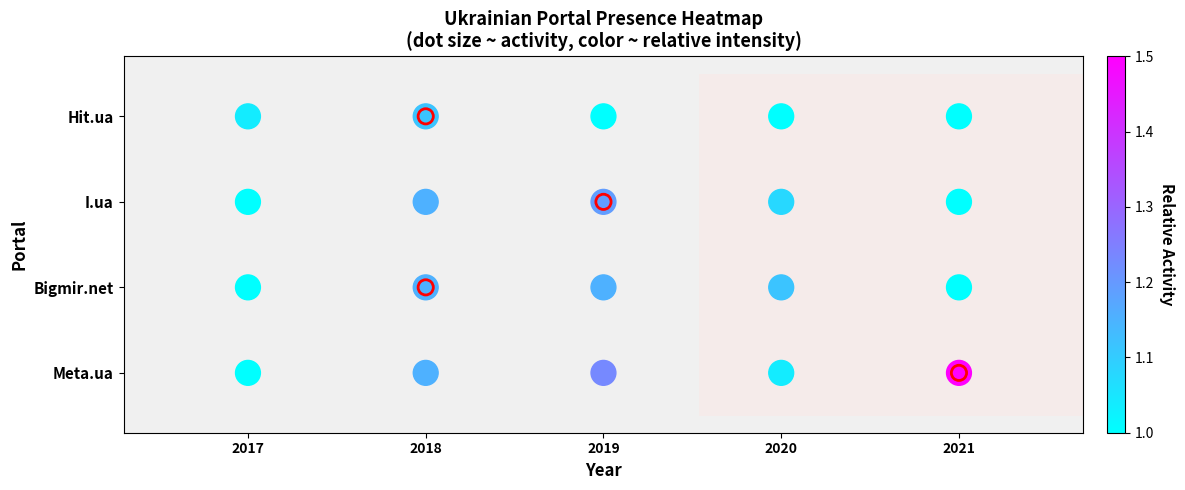

How many values are between 1 and 3?

15